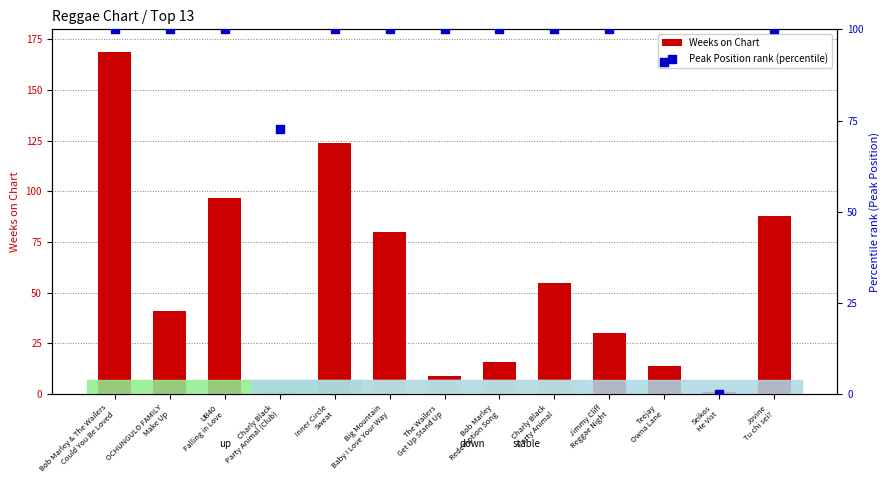

Which series has the largest total across all categories?

Peak Position rank (percentile)